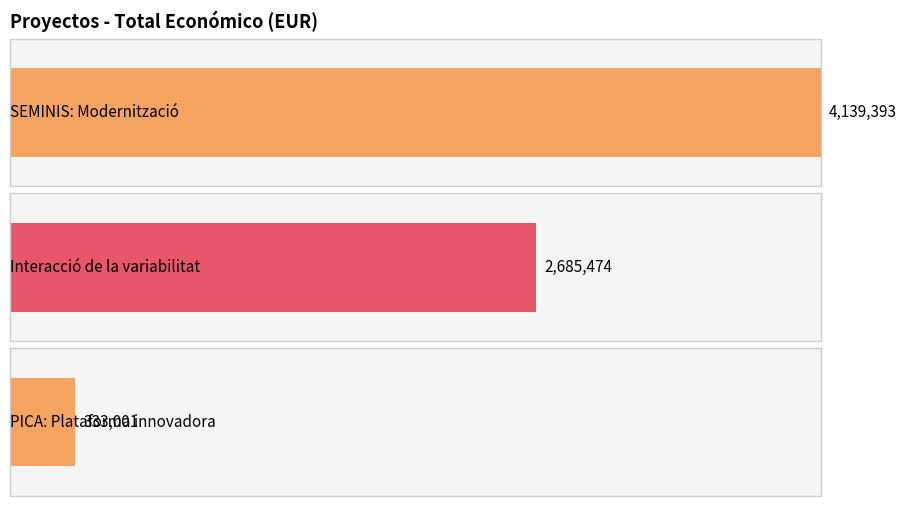

At which label is the value closest to 2236197?

Interacció de la variabilitat